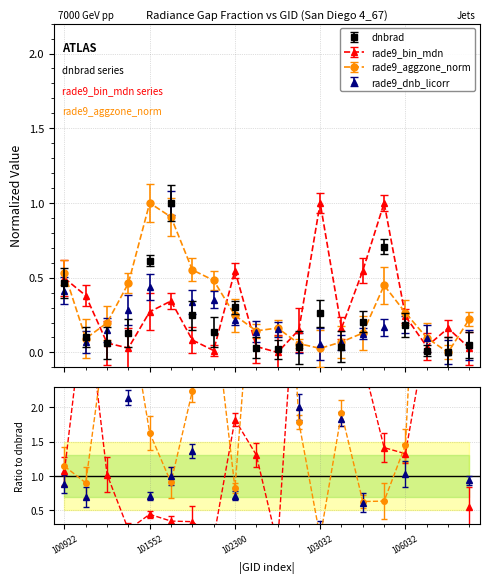

Does the chart have visible grid lines?

Yes